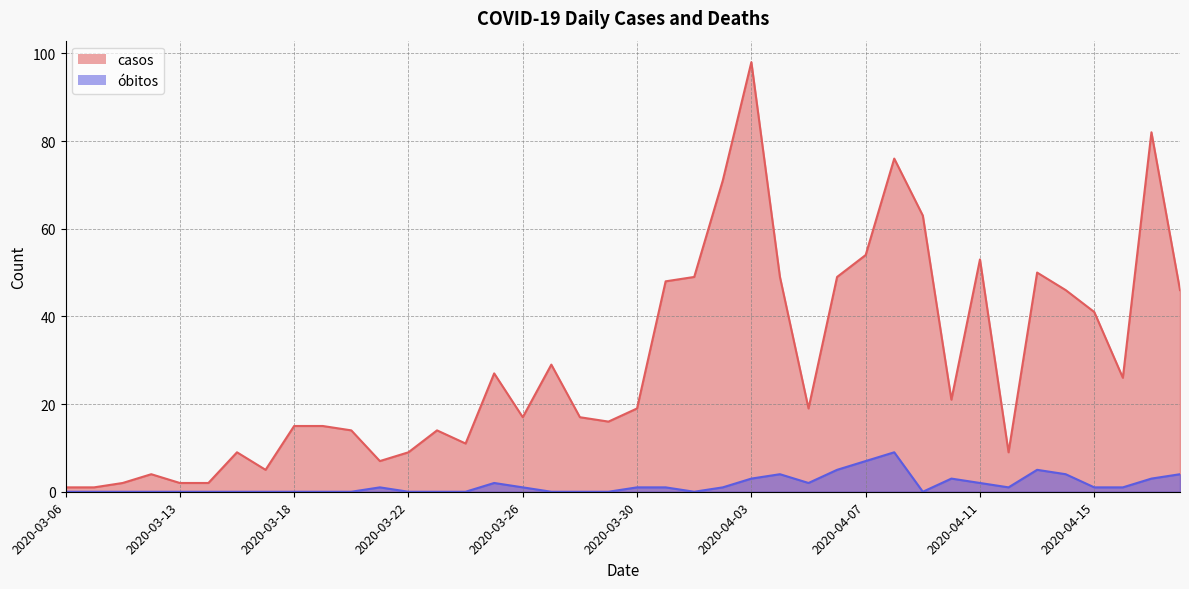

The value of obitos at 2020-03-31 is 0. True or false?

False